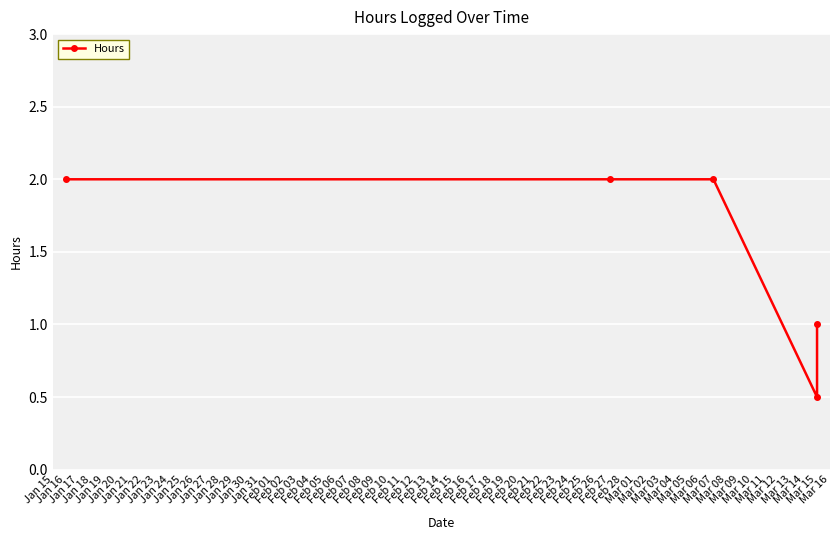

What is the difference between the second highest and minimum values?

1.5